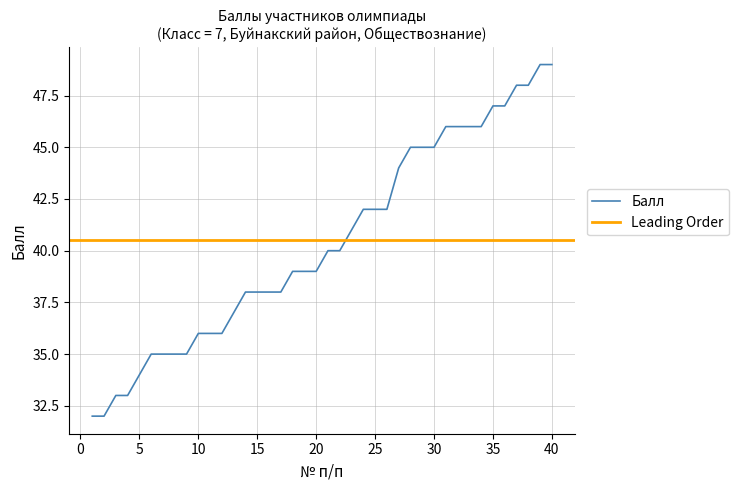

At which label does the data first exceed 40?

23